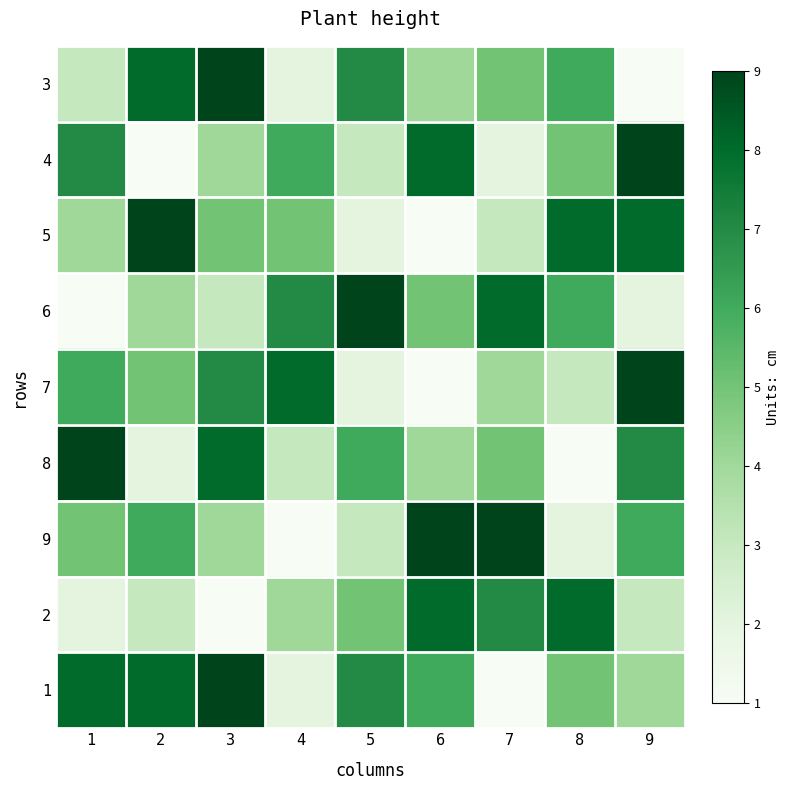

What is the total value across all series at 8?

44